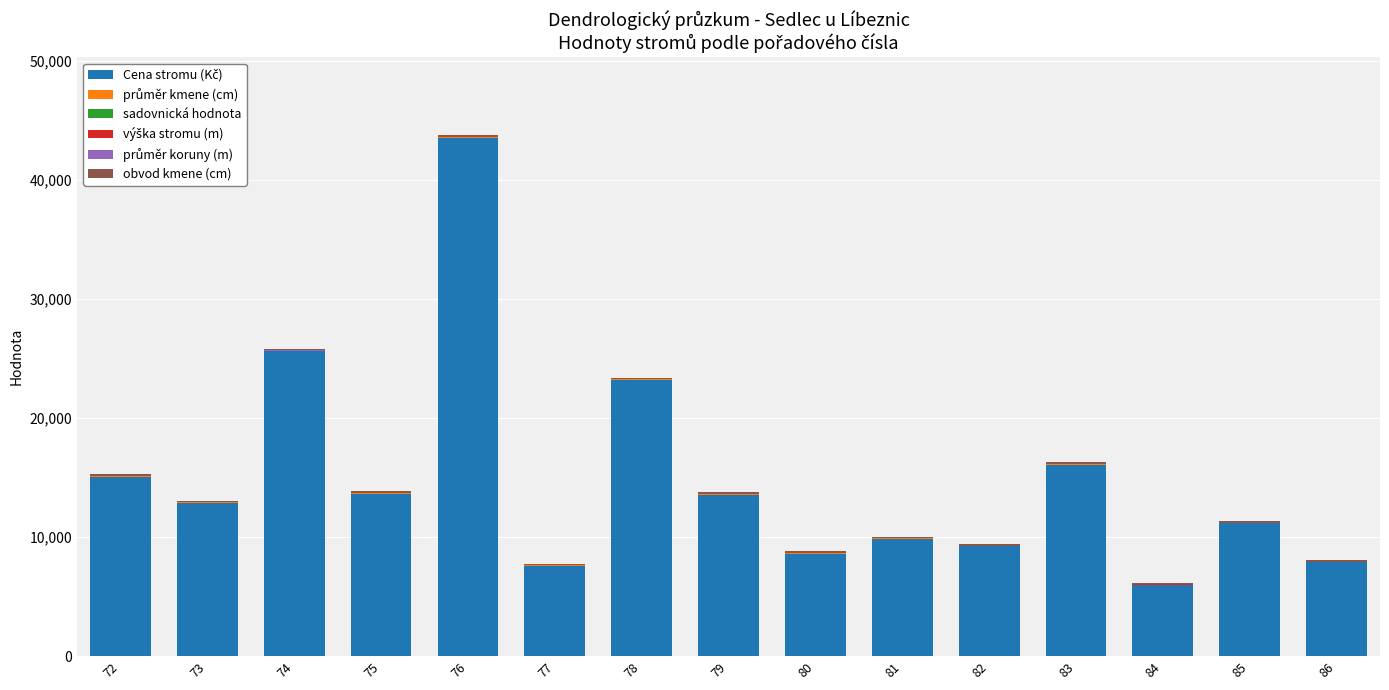

At which category is the sum across all series the highest?

76